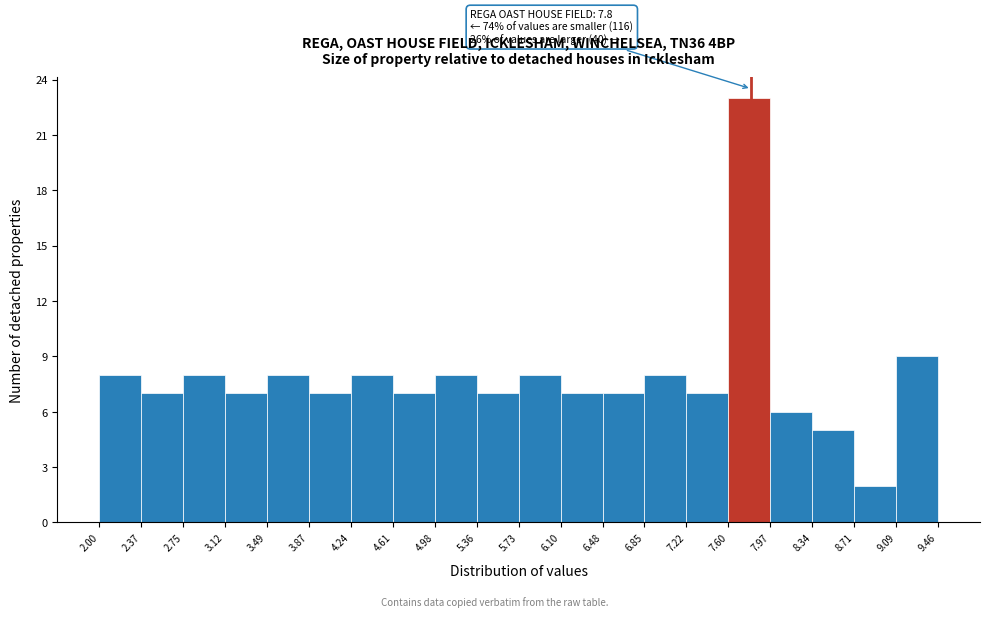

Which range on the x-axis has the tallest bar?

7.60 to 7.97